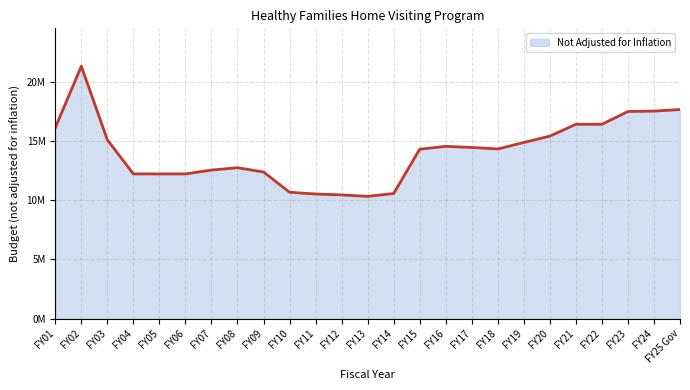

What is the minimum value shown in the chart?

10338504